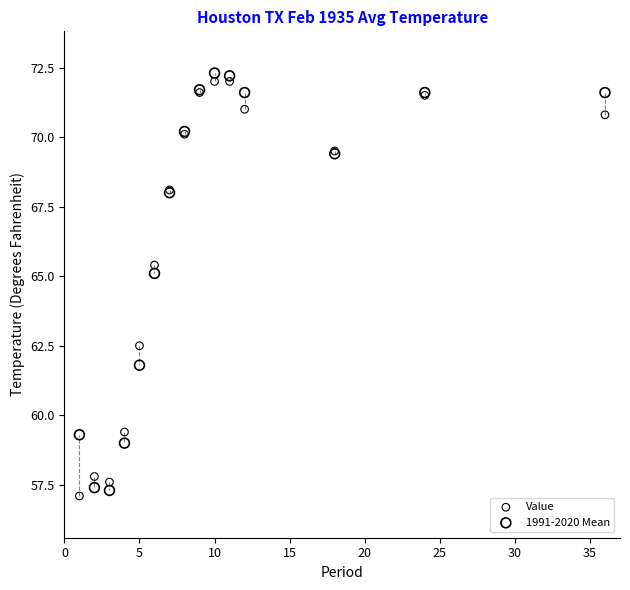

Which series contains the lowest Y value?

Value